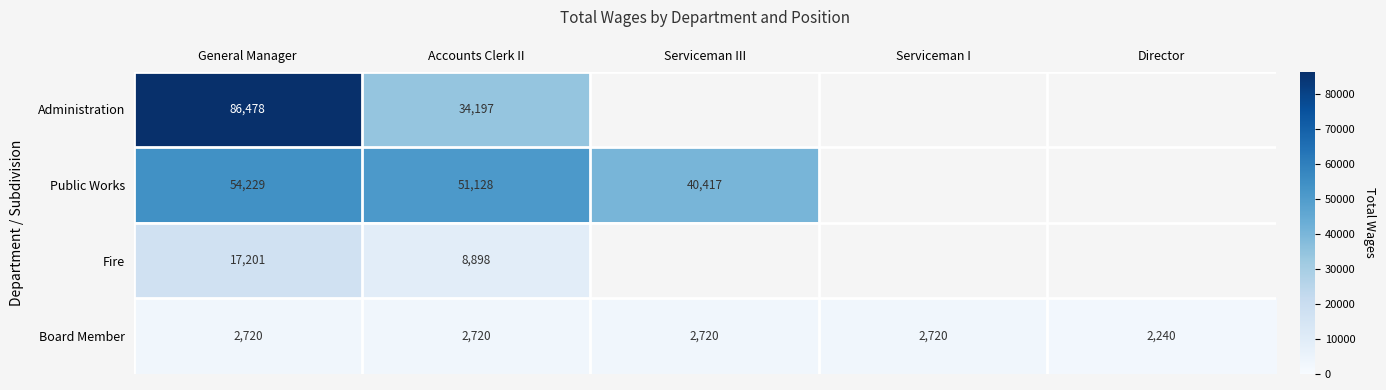

What is the total value across all series at General Manager?

160628